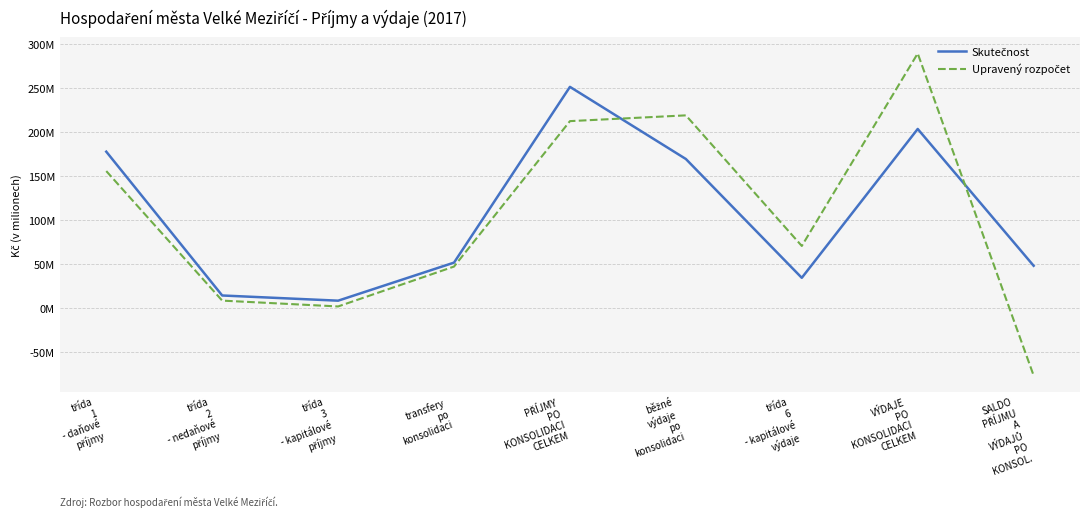

Is this an area chart (filled region under the line)?

No